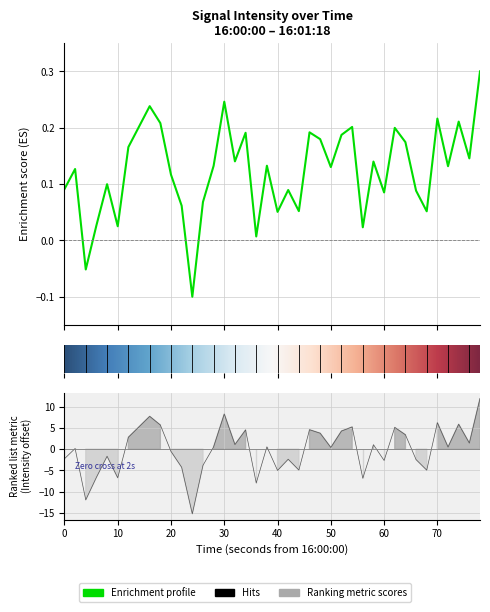

What is the value of the 28th point from the left?

0.2